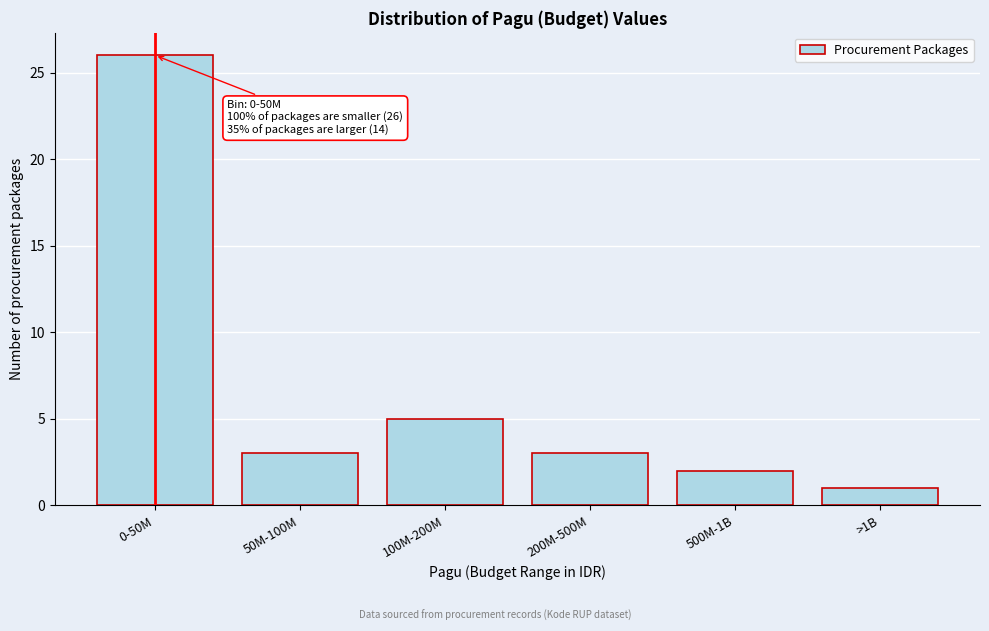

Reading left to right, extract all data points from this chart.

0-50M=26	50M-100M=3	100M-200M=5	200M-500M=3	500M-1B=2	>1B=1